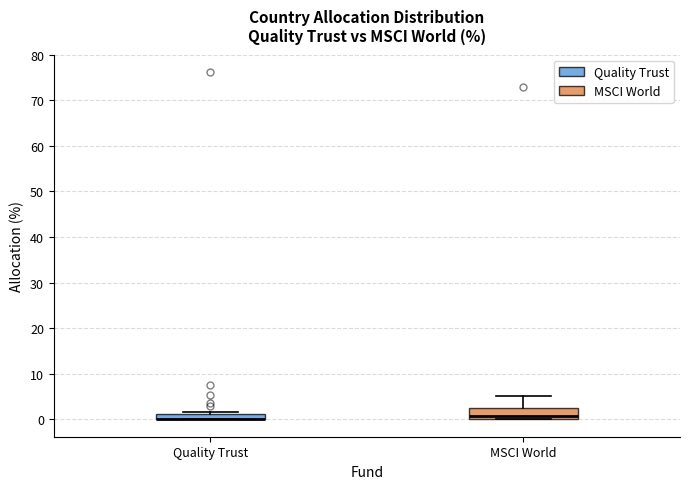

Which box is the tallest, from its lower edge to its upper edge?

MSCI World